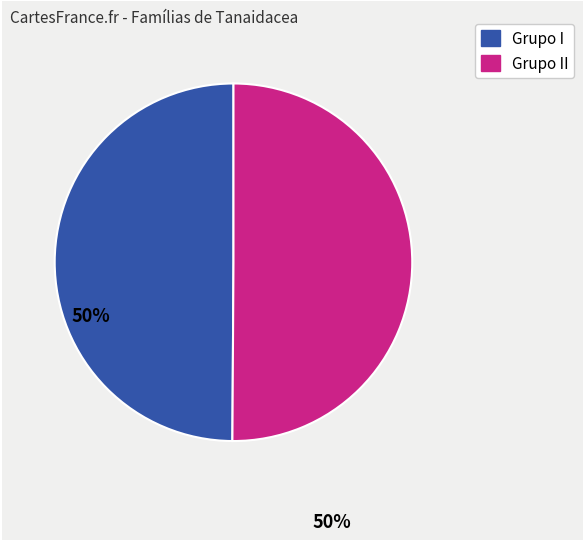

Is there any slice that represents more than half of the pie?

No